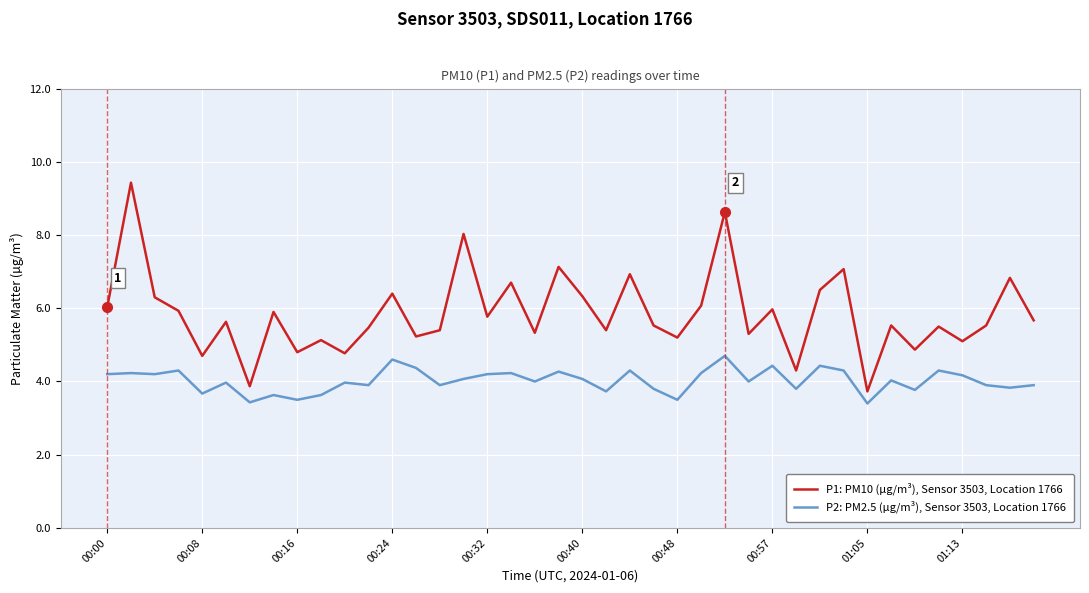

True or false: P1: PM10 (µg/m³), Sensor 3503, Location 1766 and P2: PM2.5 (µg/m³), Sensor 3503, Location 1766 cross at least once.

False